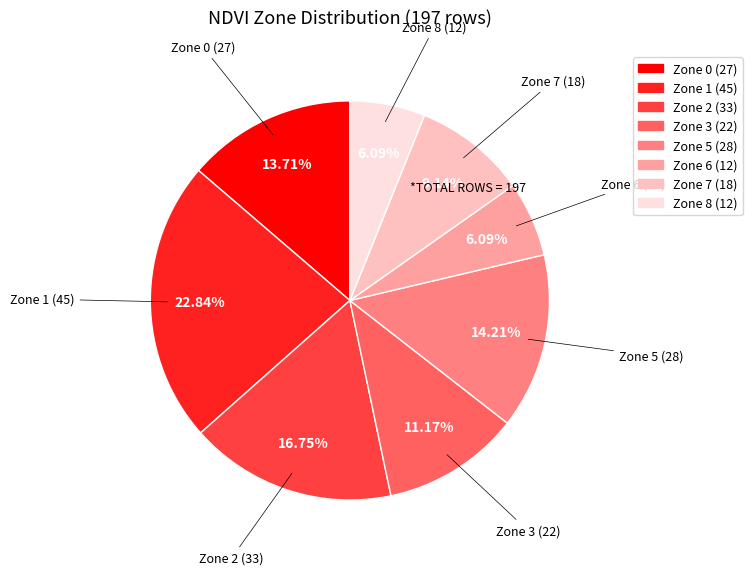

The Zone 8 slice represents 6% of the pie. True or false?

True